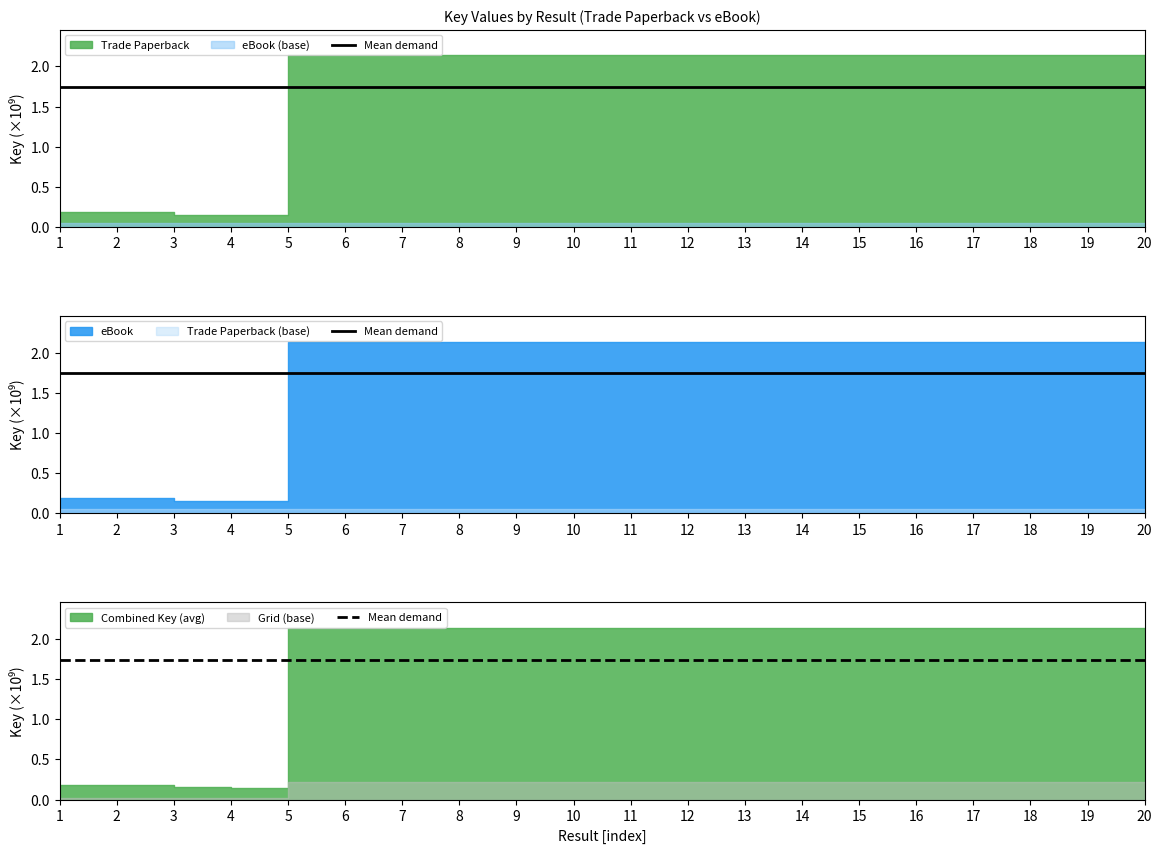

How many series are shown in this chart?

2